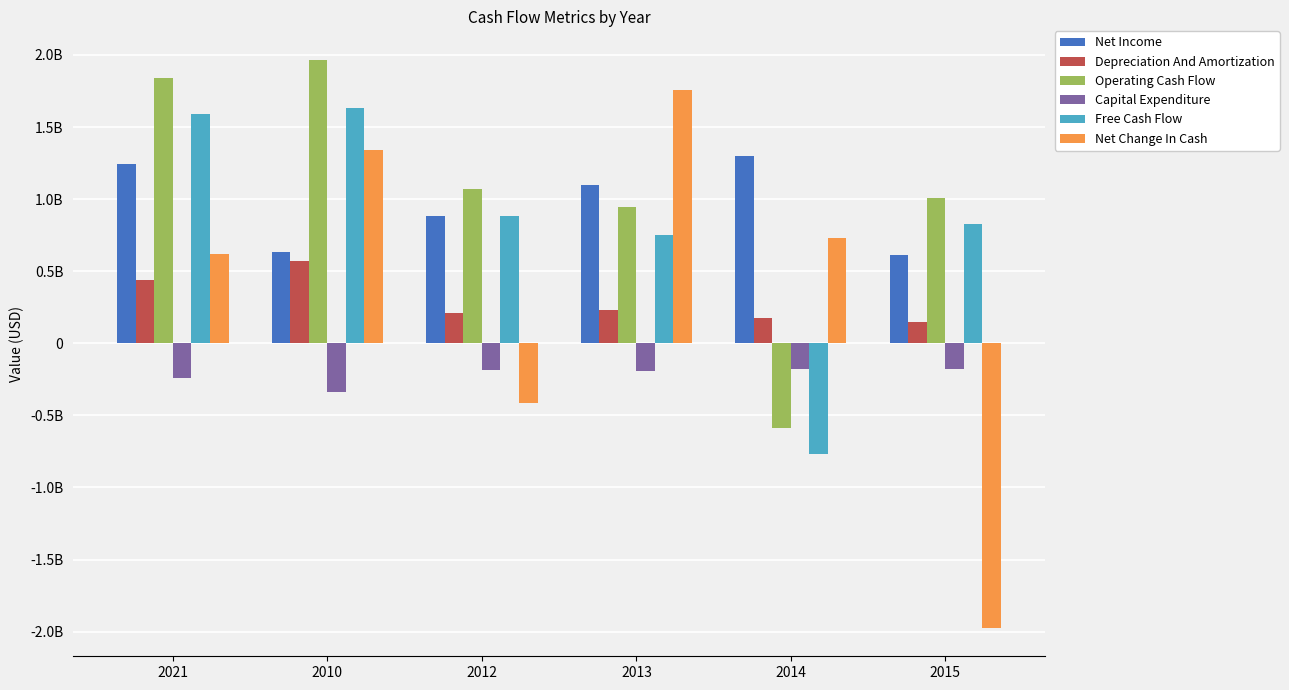

Does the chart contain stacked bars?

No